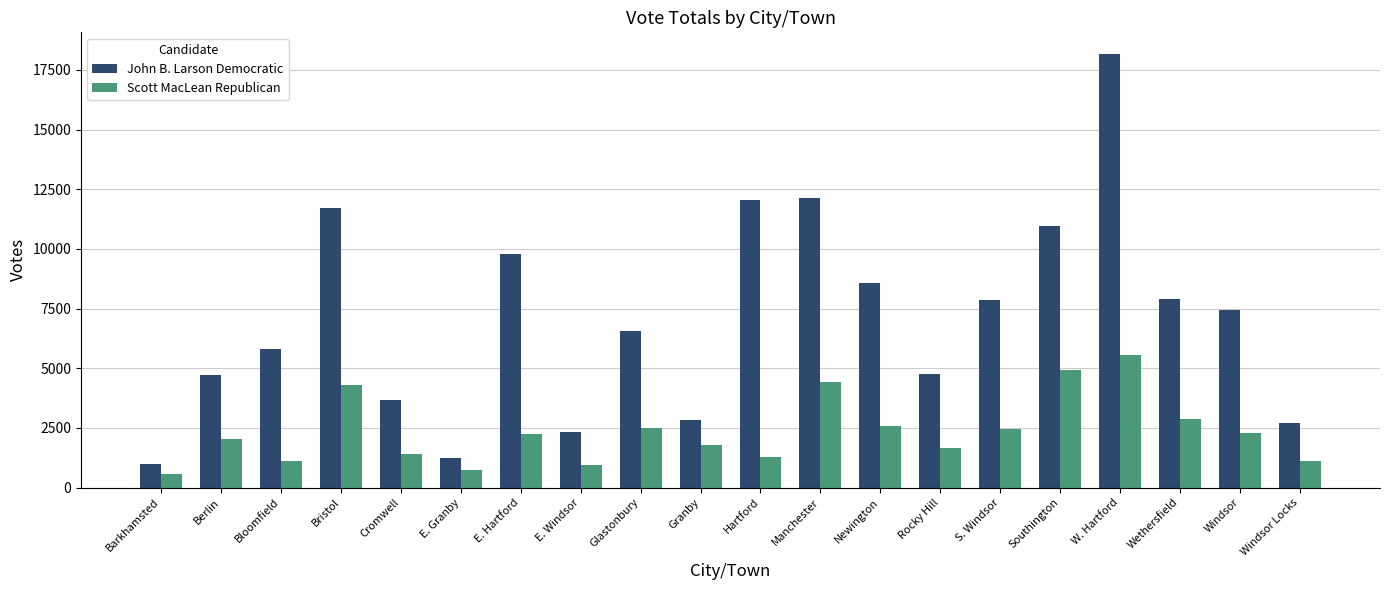

What is the difference between the John B. Larson Democratic values at Bloomfield and Hartford?

6244